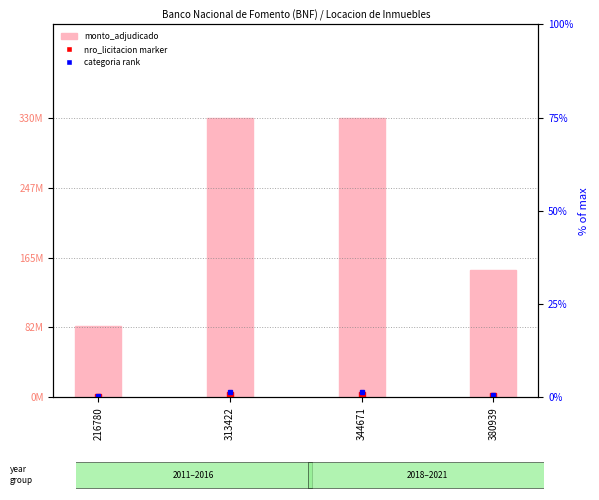

What is the value of the 4th bar from the left?

150000000